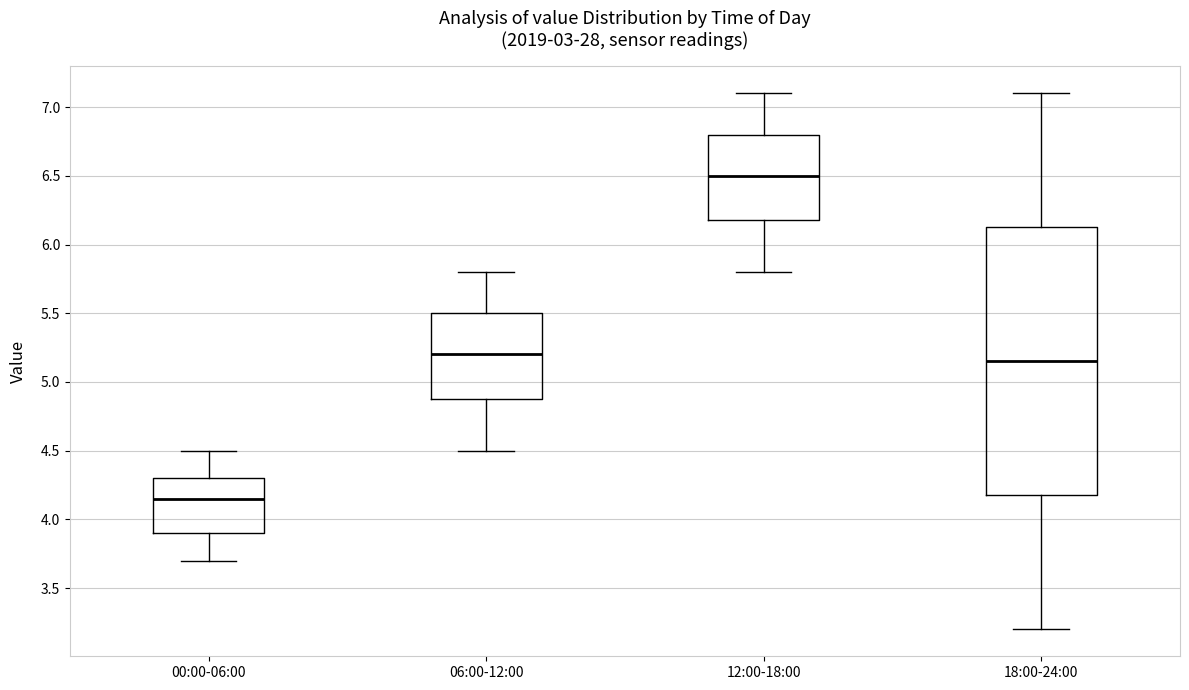

Reading left to right, read every box against the y-axis: the position of its median line, the range the box covers, and the ends of its whiskers. The values are not printed on the chart, so give them approximately, as read against the axis.

00:00-06:00: median 4.15, box 3.90 to 4.30, whiskers 3.70 to 4.50
06:00-12:00: median 5.20, box 4.90 to 5.50, whiskers 4.50 to 5.80
12:00-18:00: median 6.50, box 6.20 to 6.80, whiskers 5.80 to 7.10
18:00-24:00: median 5.15, box 4.20 to 6.15, whiskers 3.20 to 7.10